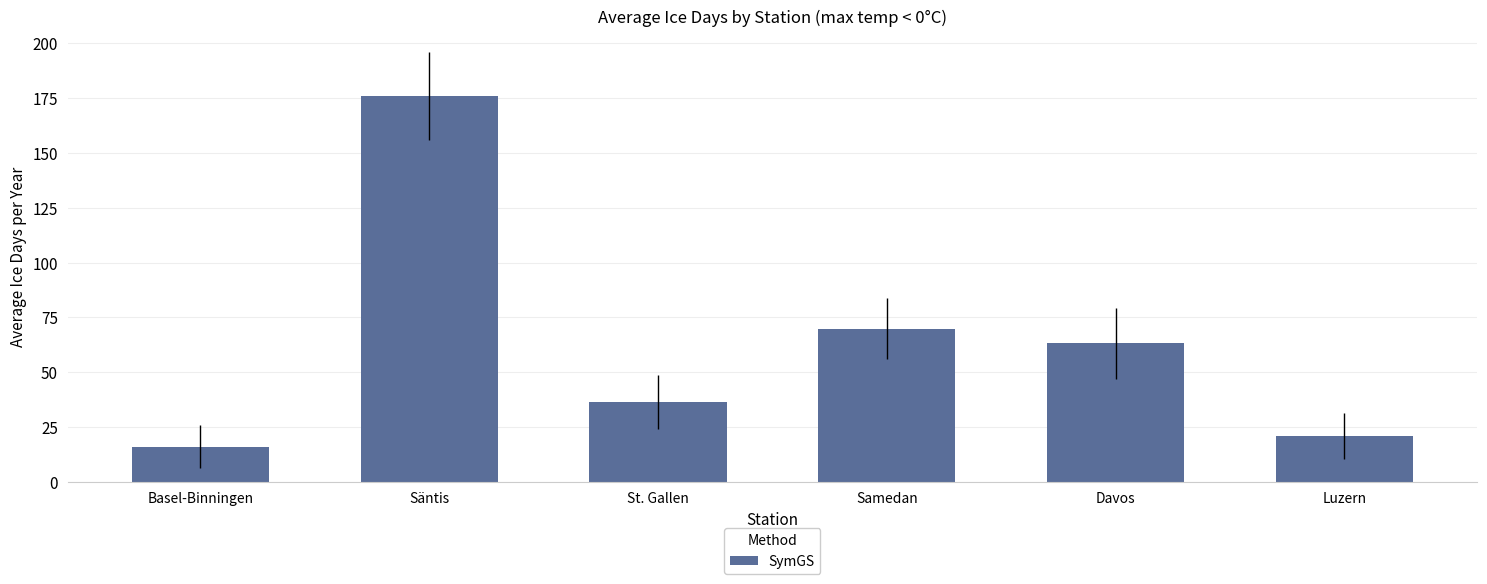

How many bars are there in total?

6